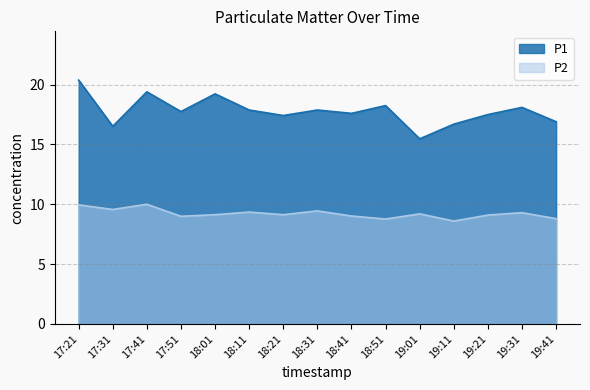

Which series has the widest spread of values?

P1